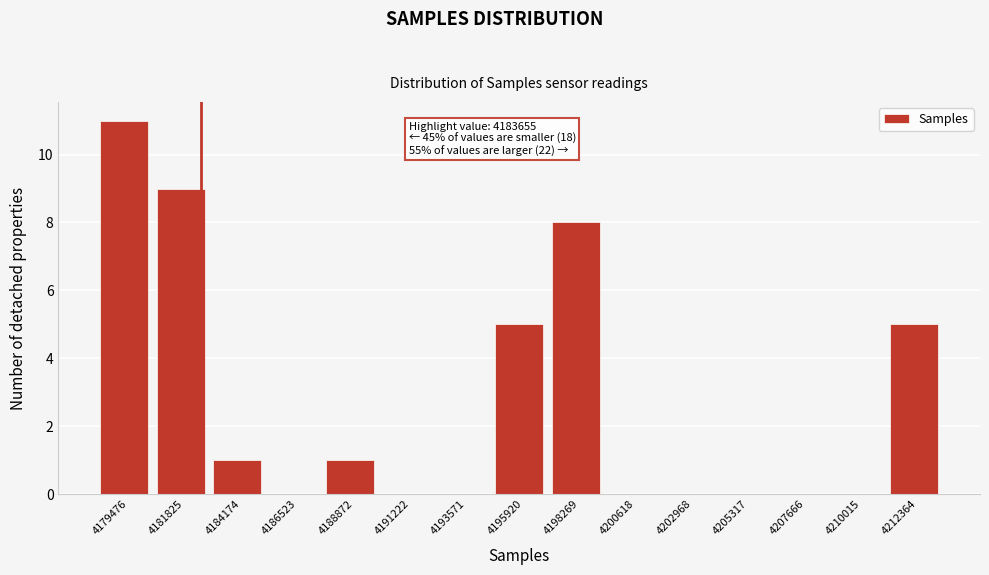

Reading left to right, list all the values displayed in this chart.

4179476=11	4181825=9	4184174=1	4186523=0	4188872=1	4191222=0	4193571=0	4195920=5	4198269=8	4200618=0	4202968=0	4205317=0	4207666=0	4210015=0	4212364=5